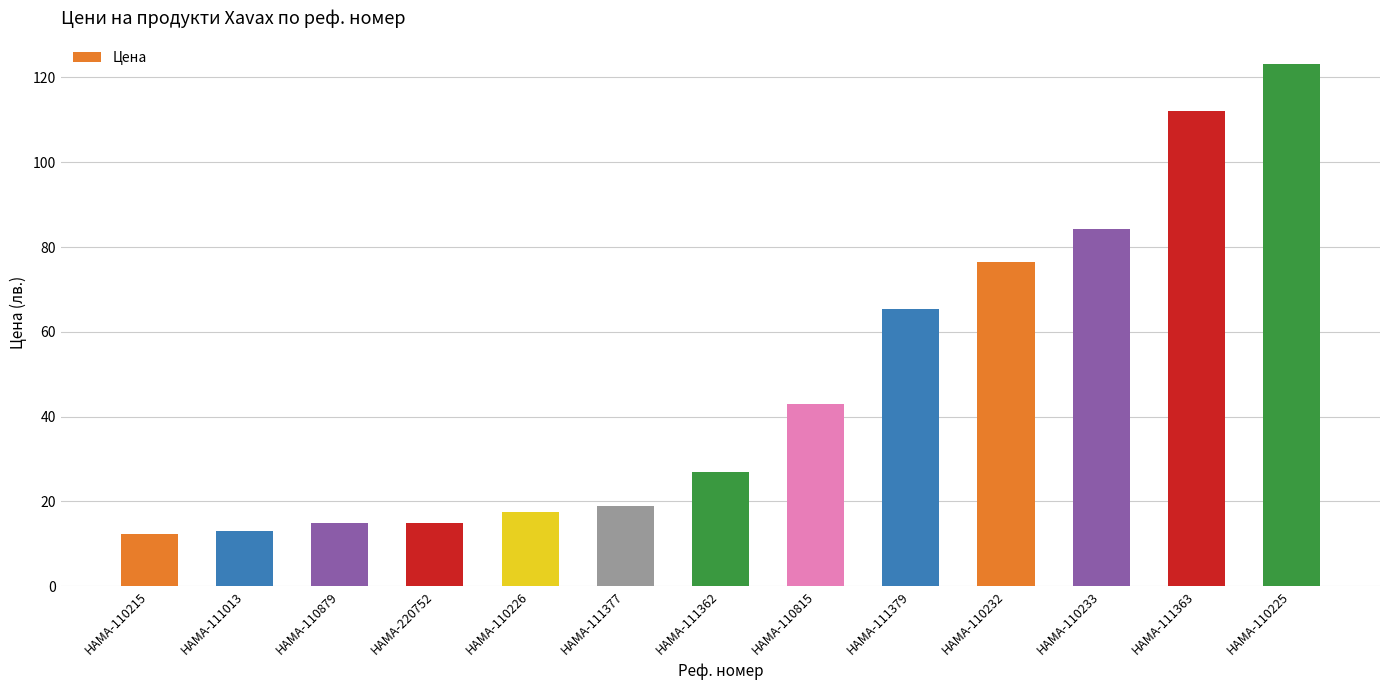

What is the change in value from HAMA-110215 to HAMA-110225?

+110.8